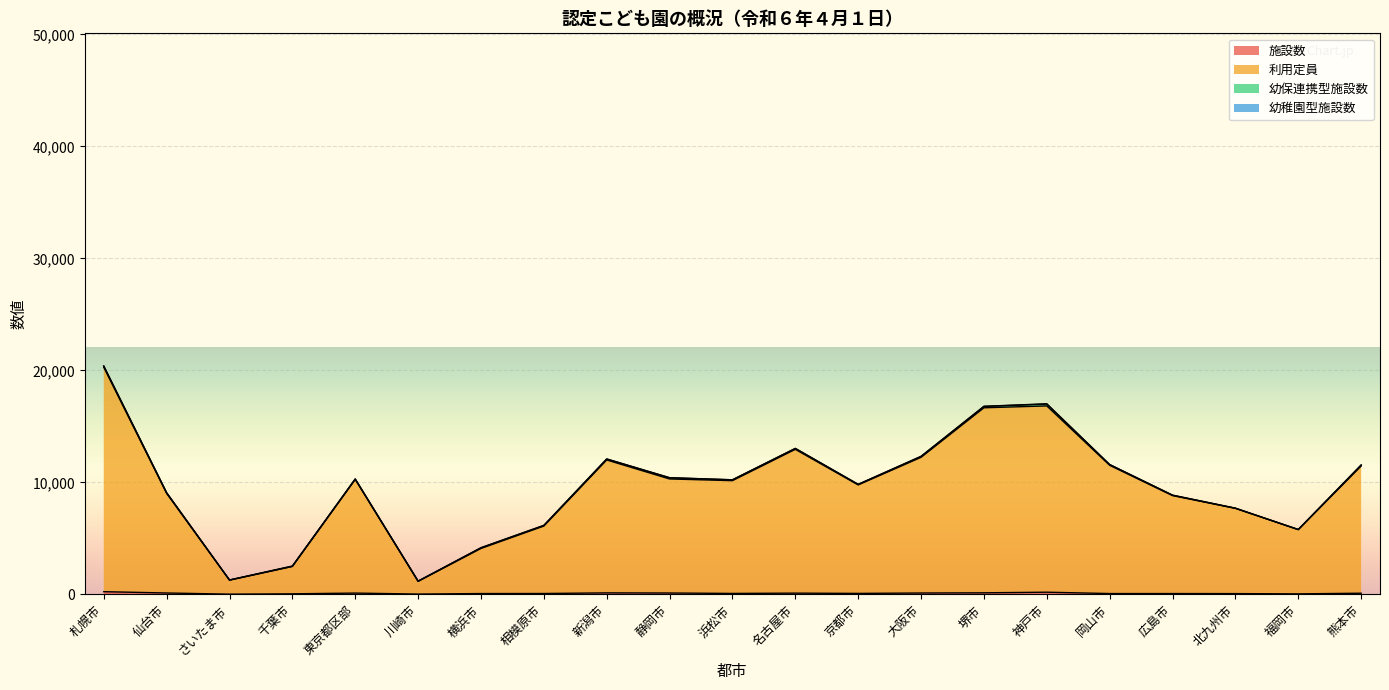

What is the approximate value of 施設数 at 北九州市, to the nearest 50?

50